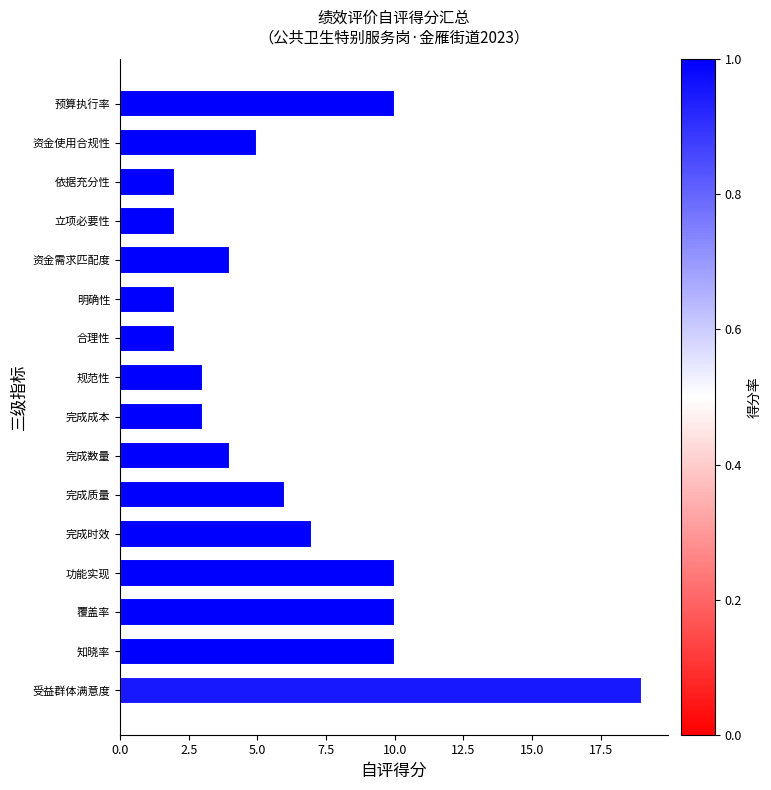

How many distinct data groups are displayed?

1